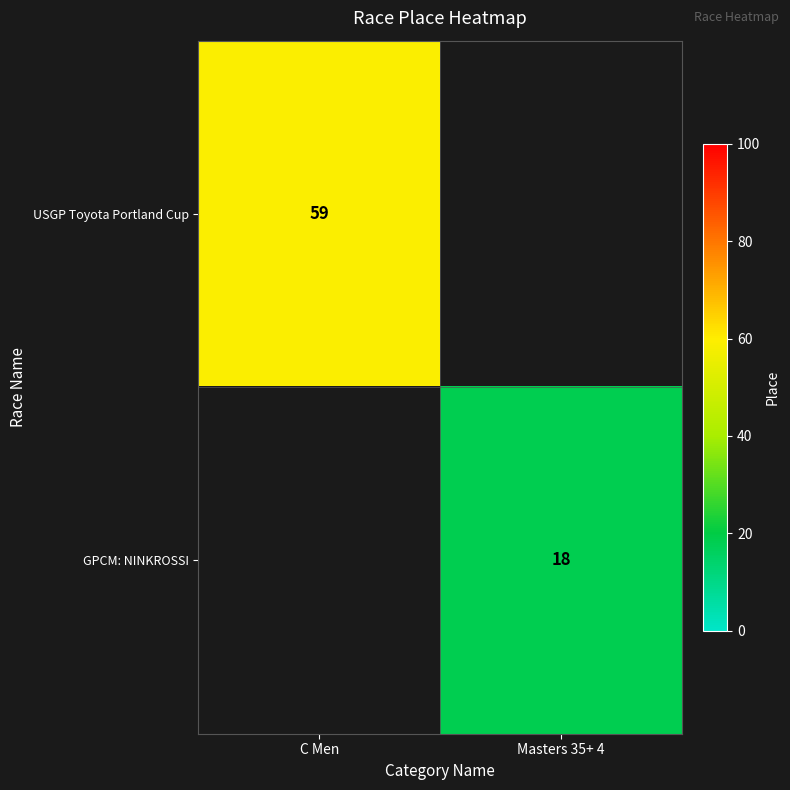

The value of GPCM: NINKROSSI at Masters 35+ 4 is 18. True or false?

True